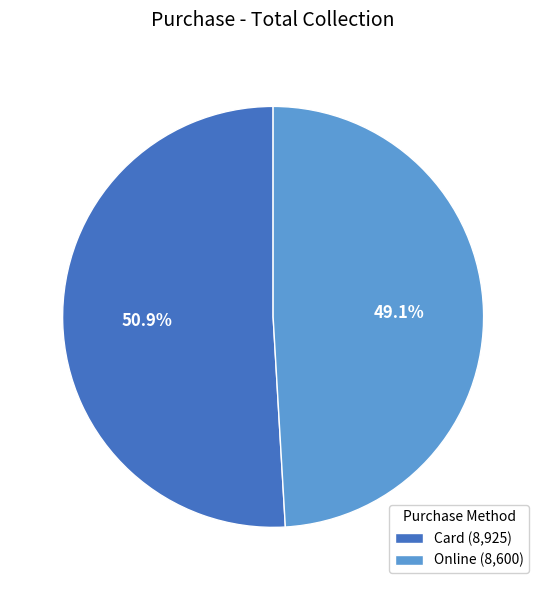

Rank the categories by value from highest to lowest.

Card, Online